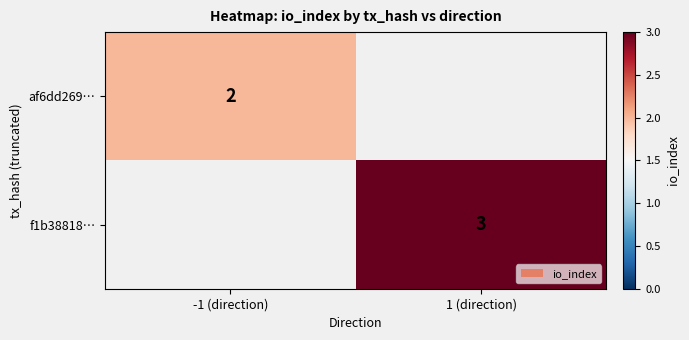

What is the minimum value shown in the chart?

2.0